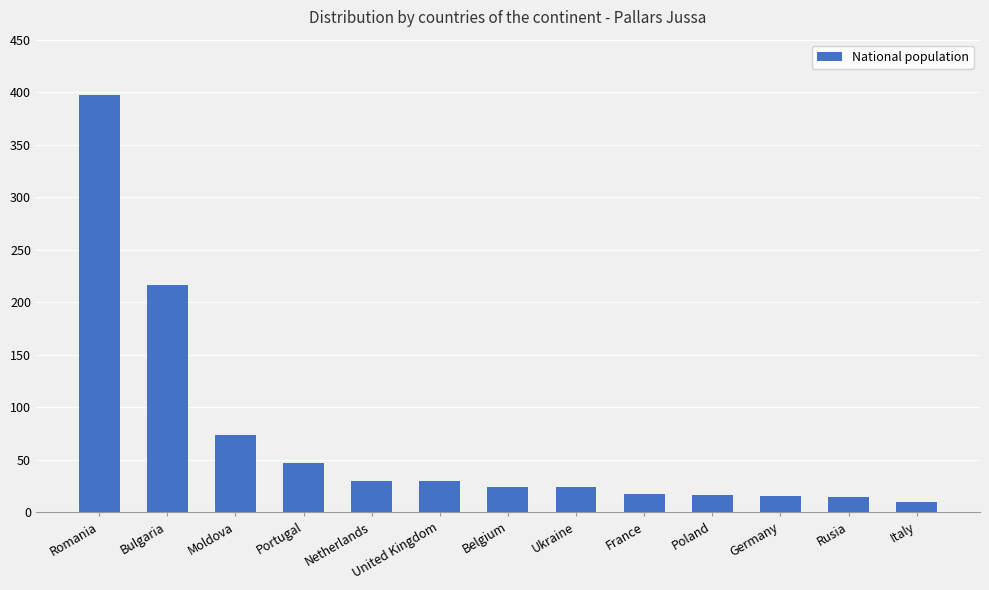

True or false: the data shows 362 at Bulgaria.

False